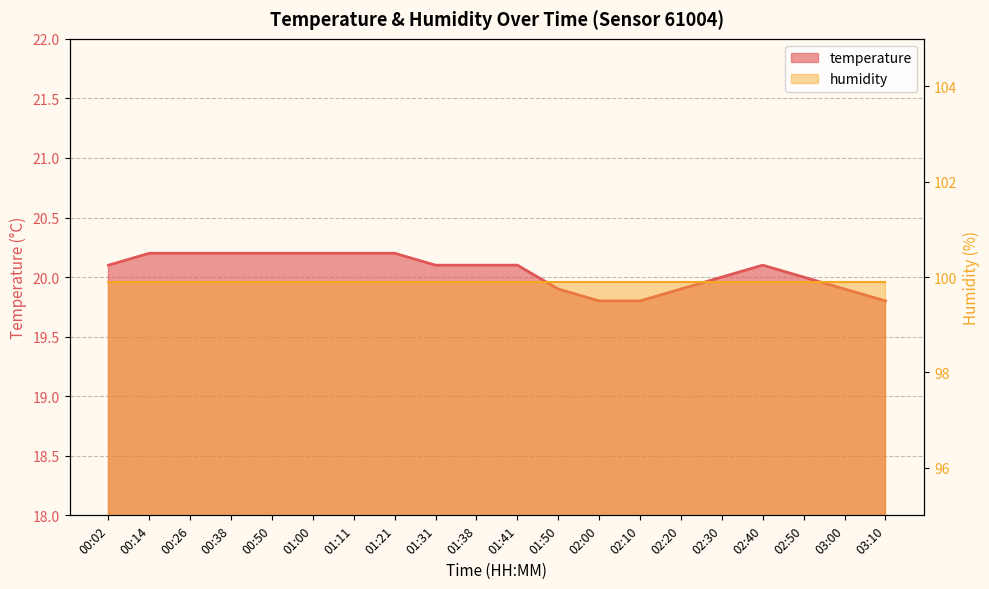

Reading right to left, list all the values displayed in this chart.

19.8	19.9	20.0	20.1	20.0	19.9	19.8	19.8	19.9	20.1	20.1	20.1	20.2	20.2	20.2	20.2	20.2	20.2	20.2	20.1